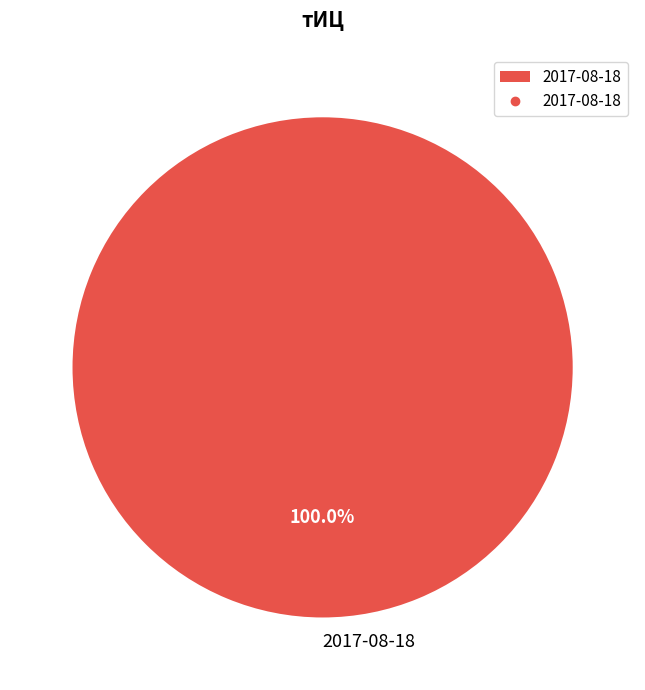

To the nearest percent, what portion does 2017-08-18 represent?

100%